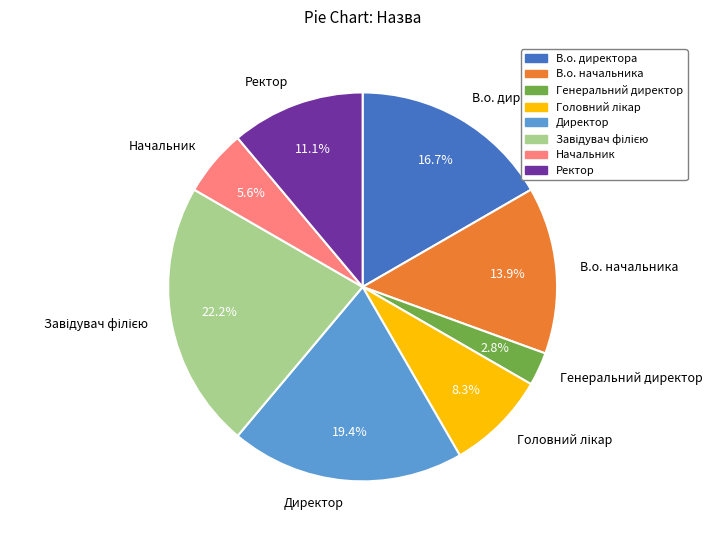

What percentage is the Генеральний директор slice, to the nearest percent?

3%